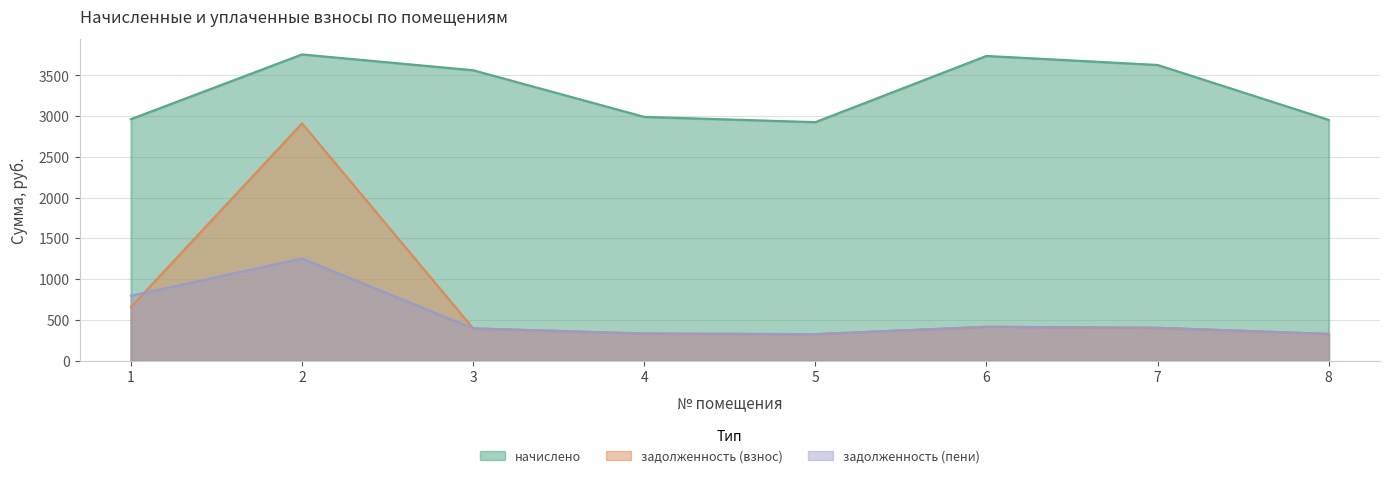

Which label corresponds to the smallest value in the chart?

5